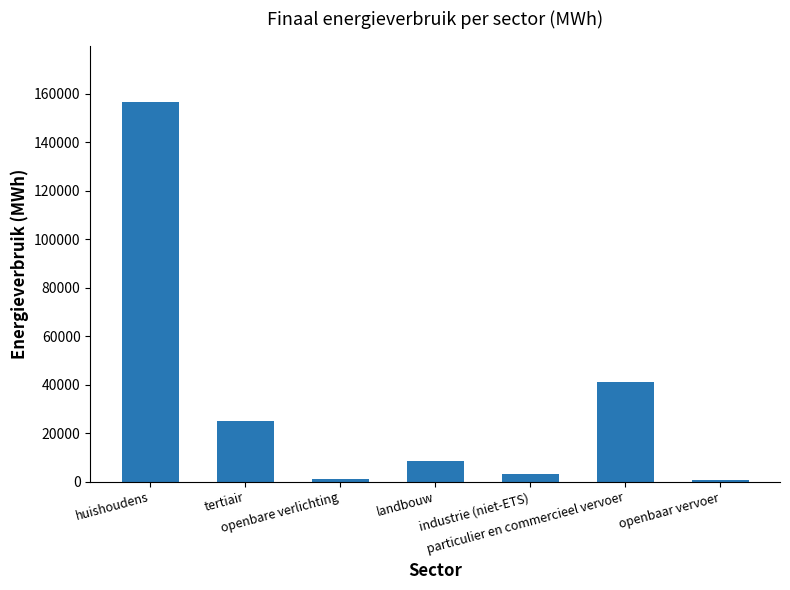

What is the greatest value displayed?

156446.8